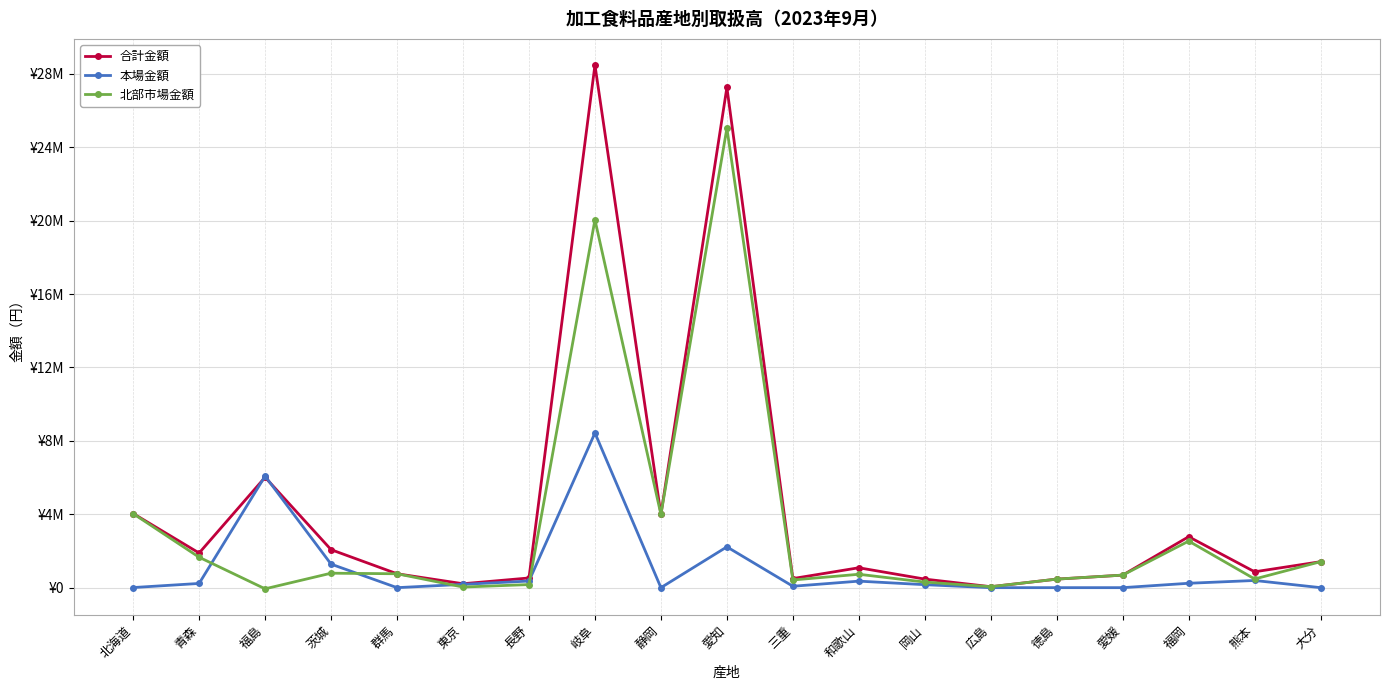

Reading left to right, extract all data points from this chart.

合計金額: 4039694	1887266	6014196	2070110	757160	213802	527932	28475027	3988831	27256669	495268	1084286	466150	52129	465081	683640	2775990	864464	1415636
本場金額: 5912	229392	6077844	1281906	0	180802	359615	8428960	0	2222980	76506	354866	162000	0	0	0	238972	391521	0
北部市場金額: 4033782	1657874	-63648	788204	757160	33000	168317	20046067	3988831	25033689	418762	729420	304150	52129	465081	683640	2537018	472943	1415636